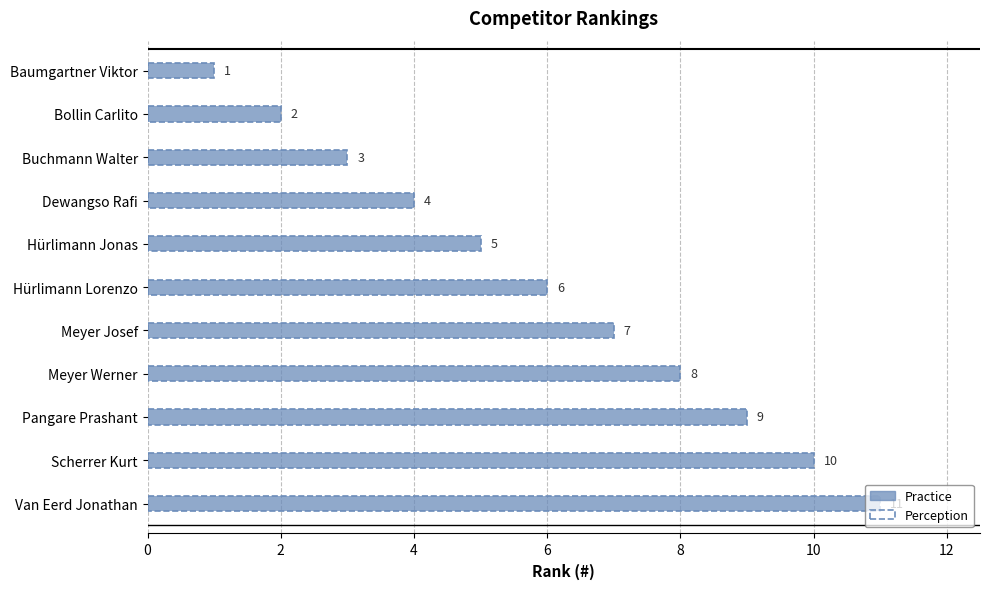

What is the average value?

6